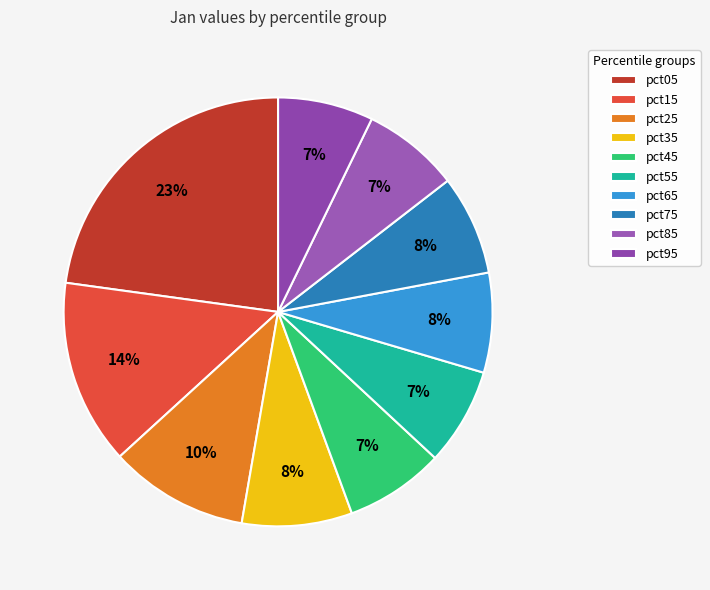

To the nearest percent, what is the average slice percentage?

10%